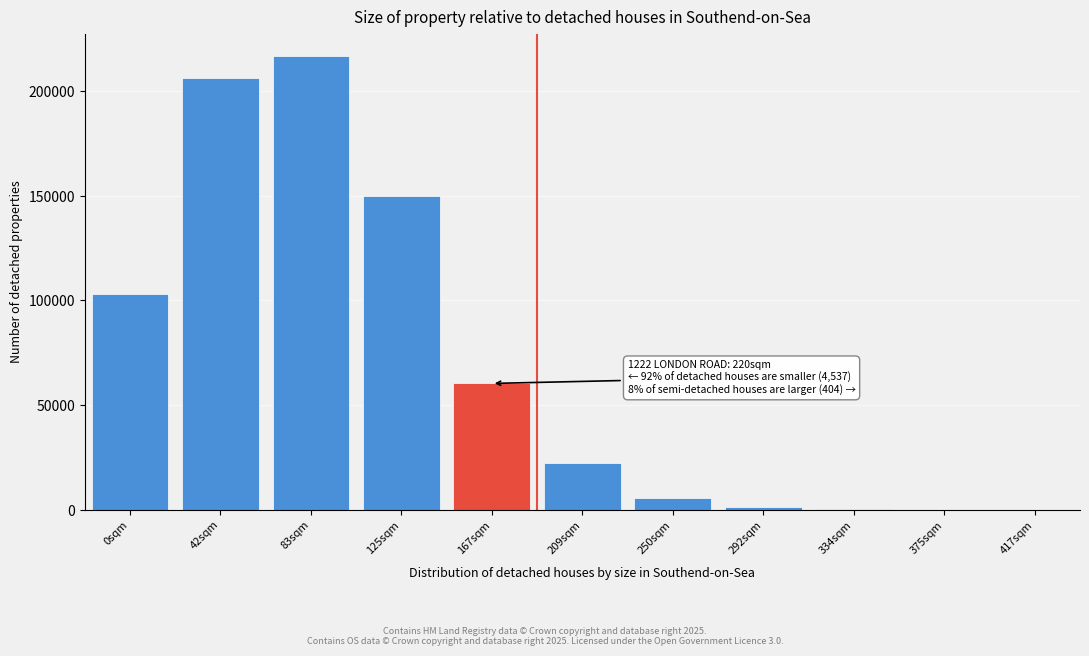

What is the ratio of the value at 42sqm to the value at 250sqm?

37.6